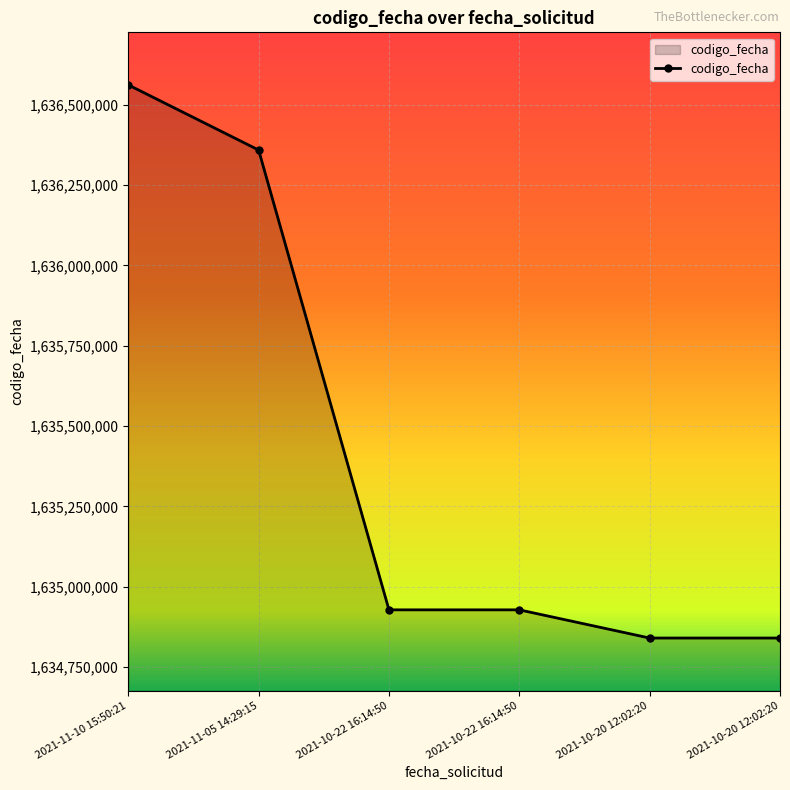

True or false: the data shows 780629546 at 2021-10-22 16:14:50.

False